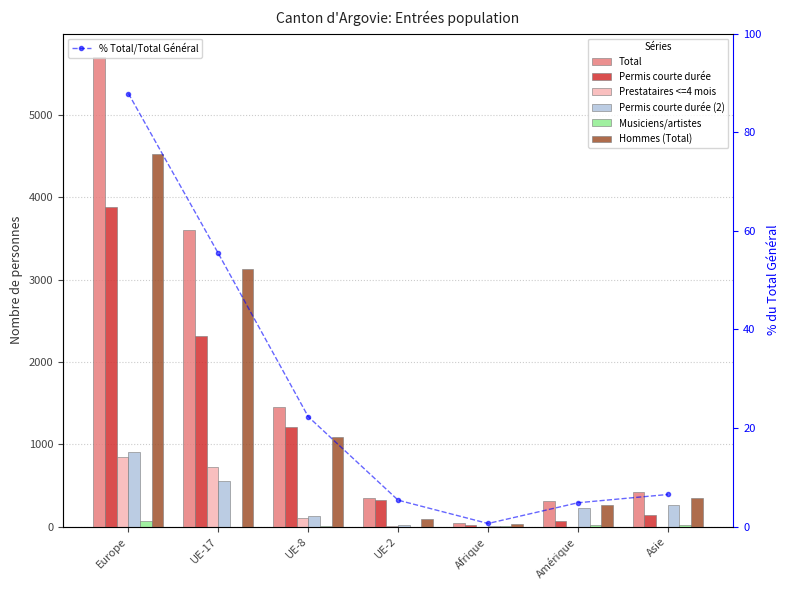

What is the sum of the Permis courte durée values at UE-8 and Europe?

5089